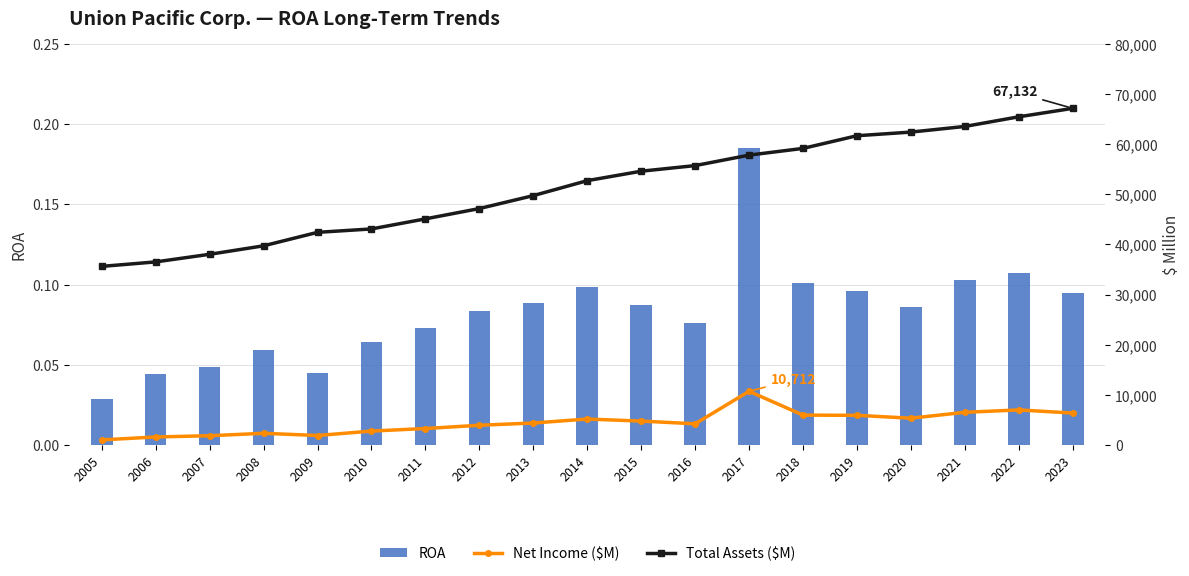

What is the difference between the highest and lowest values at 2022?

65448.9